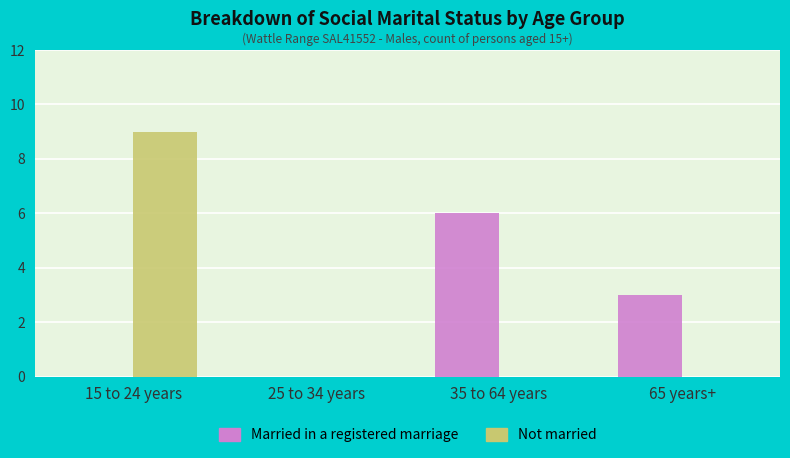

At which category does the chart reach its peak across all series?

15 to 24 years